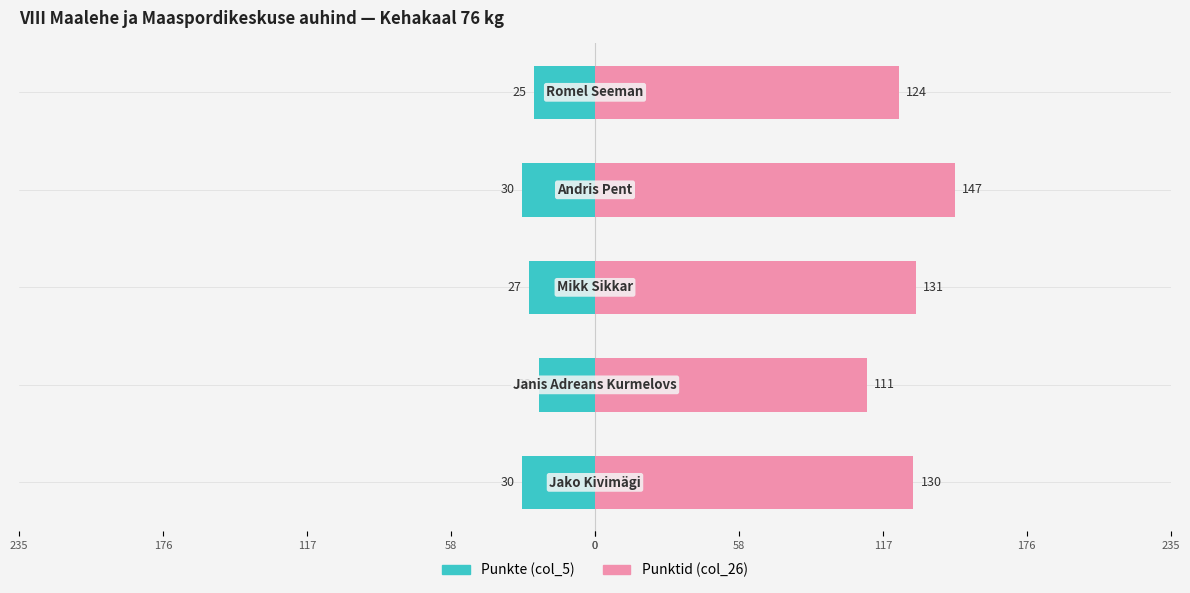

Reading left to right, list all the values displayed in this chart.

Punkte (col_5): 0=-30	58=-23	117=-27	176=-30	235=-25
Punktid (col_26): 0=130	58=111	117=131	176=147	235=124